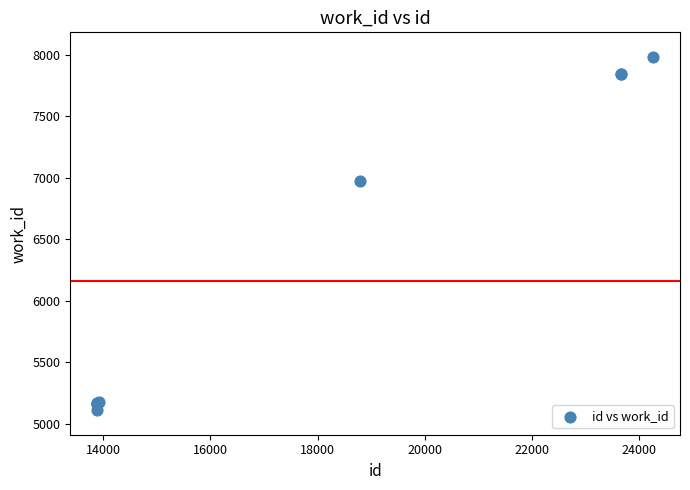

What Y value in the scatter plot is closest to 6547?

6971